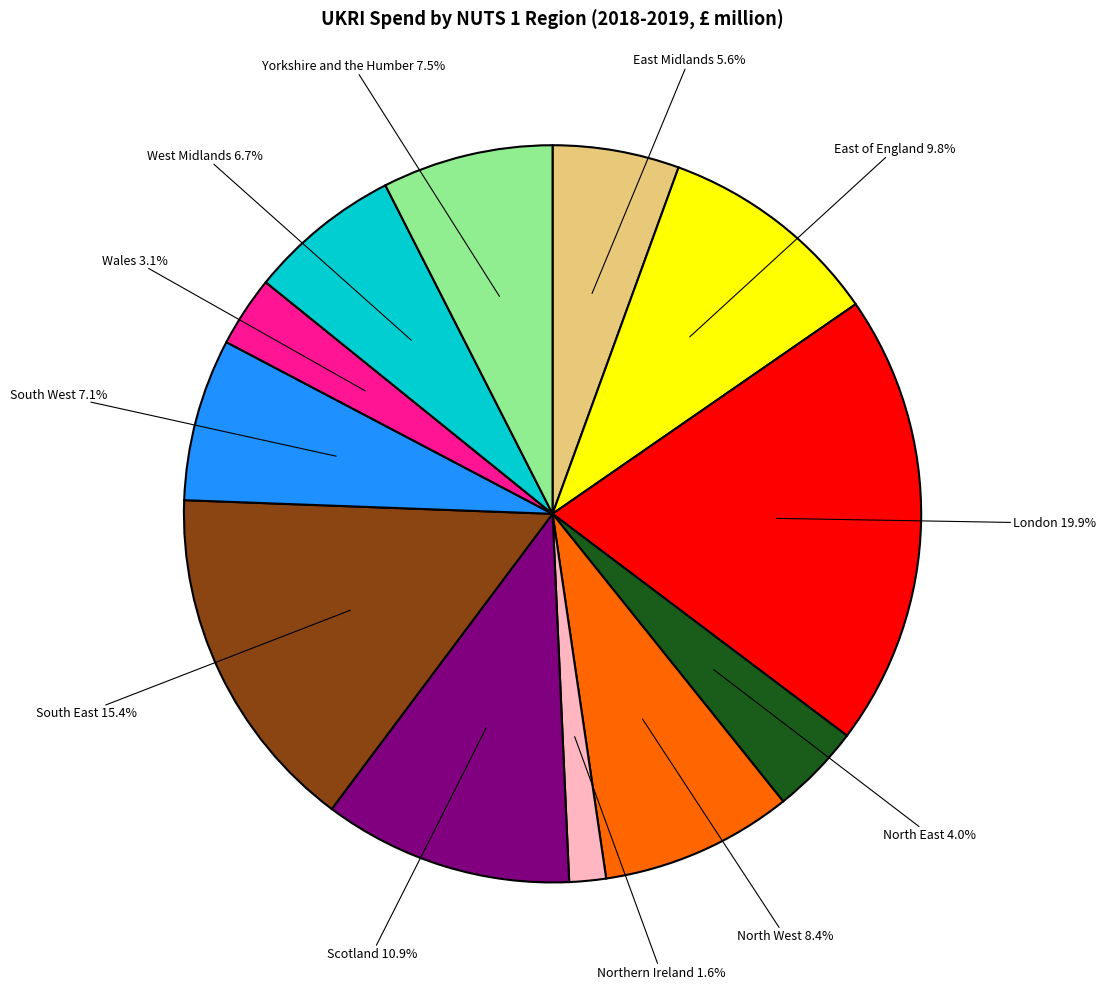

What is the smallest slice in the pie chart?

Northern Ireland